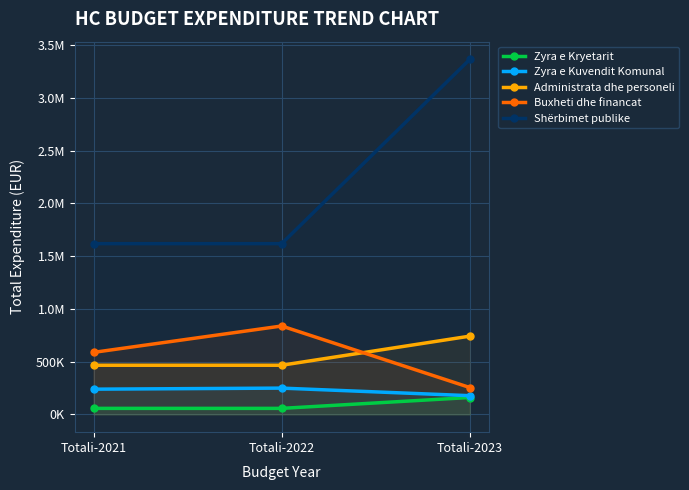

Reading left to right, what are all the values shown in this chart?

Zyra e Kryetarit: 57302.0	57302.0	160229.4
Zyra e Kuvendit Komunal: 239215.0	249215.0	177524.9
Administrata dhe personeli: 465858.0	465858.0	741647.5
Buxheti dhe financat: 587741.0	837741.0	254785.9
Shërbimet publike: 1617954.0	1617954.0	3363492.1